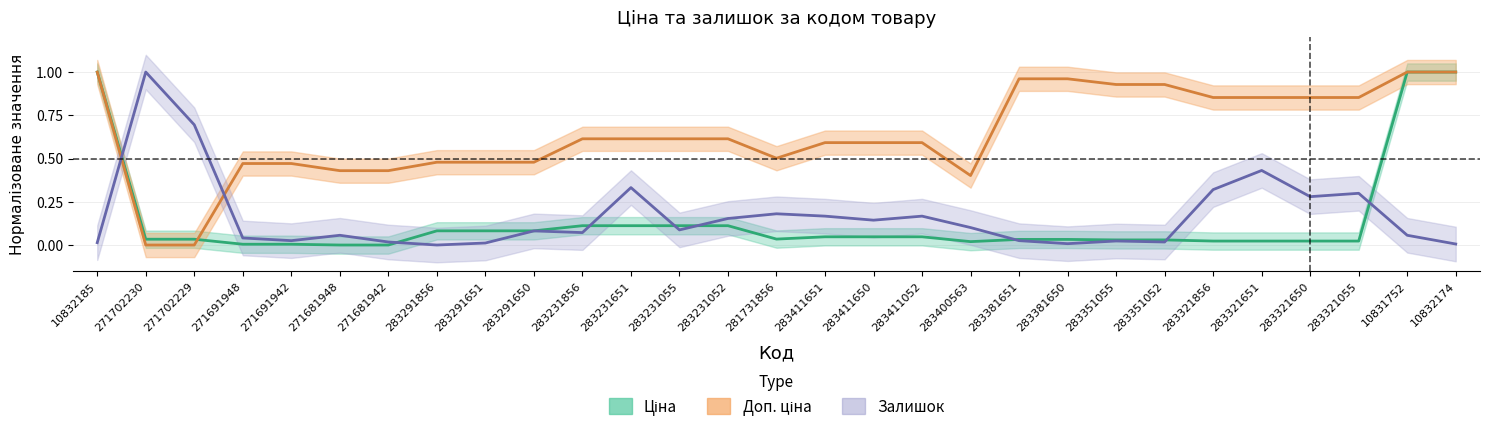

Count the number of categories in the chart.

29